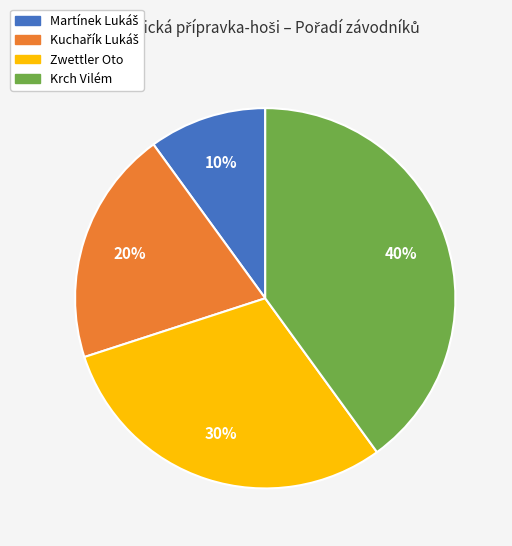

Is the sum of Zwettler Oto and Krch Vilém greater than half?

Yes